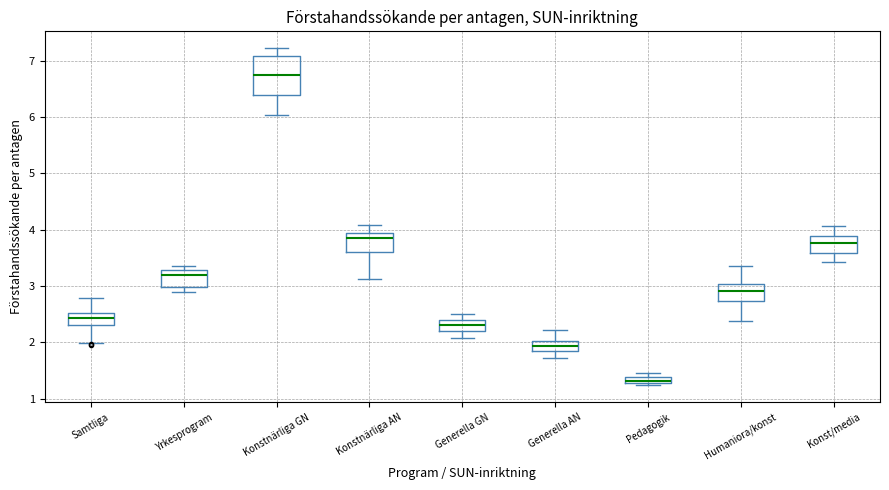

Which box has the lowest median line?

Pedagogik